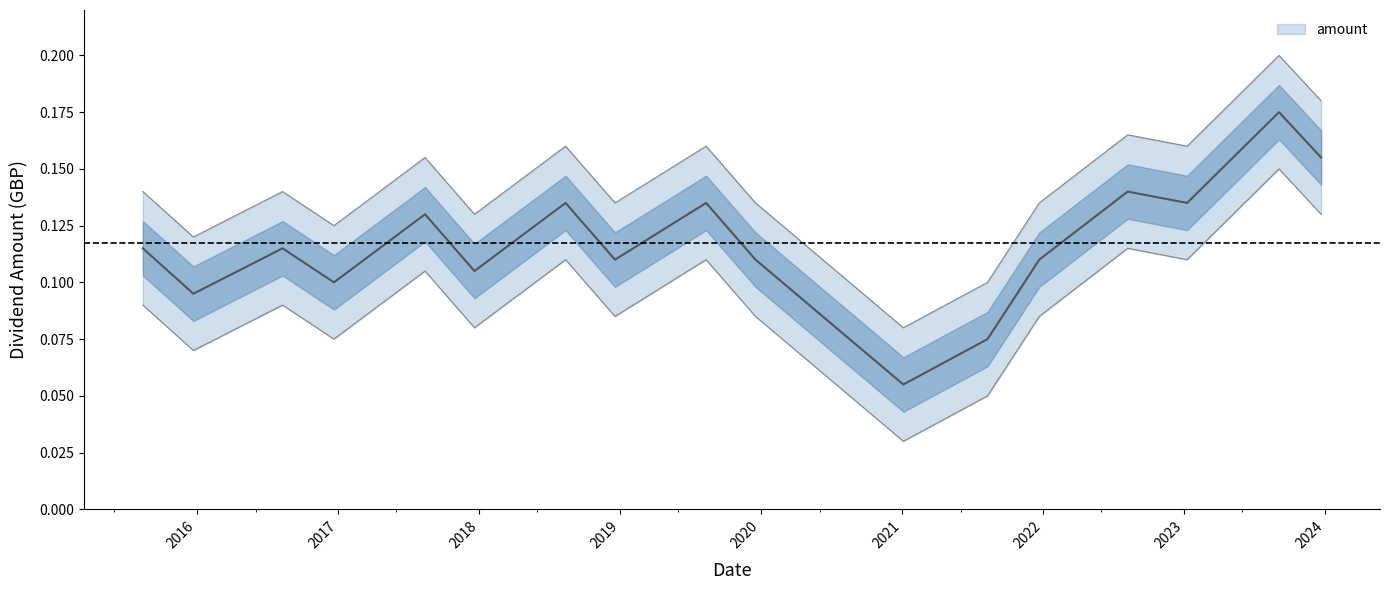

Is this an area chart (filled region under the line)?

No